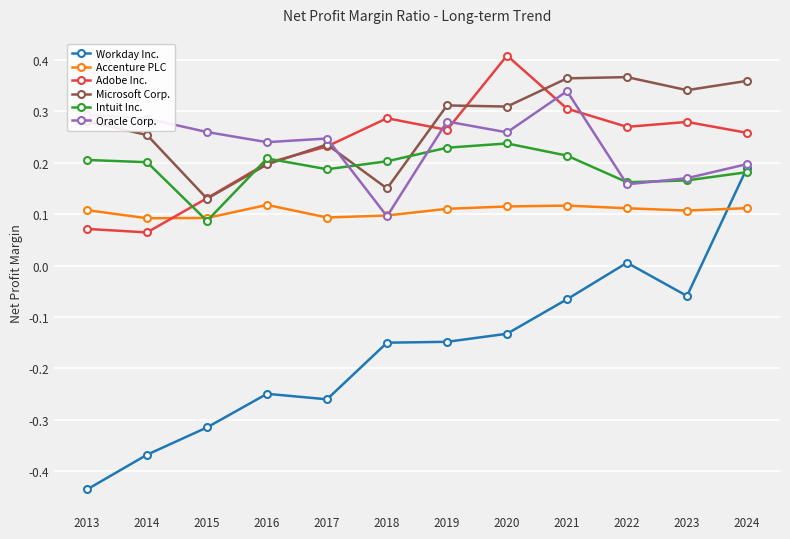

What is the total value across all series at 2018?

0.7